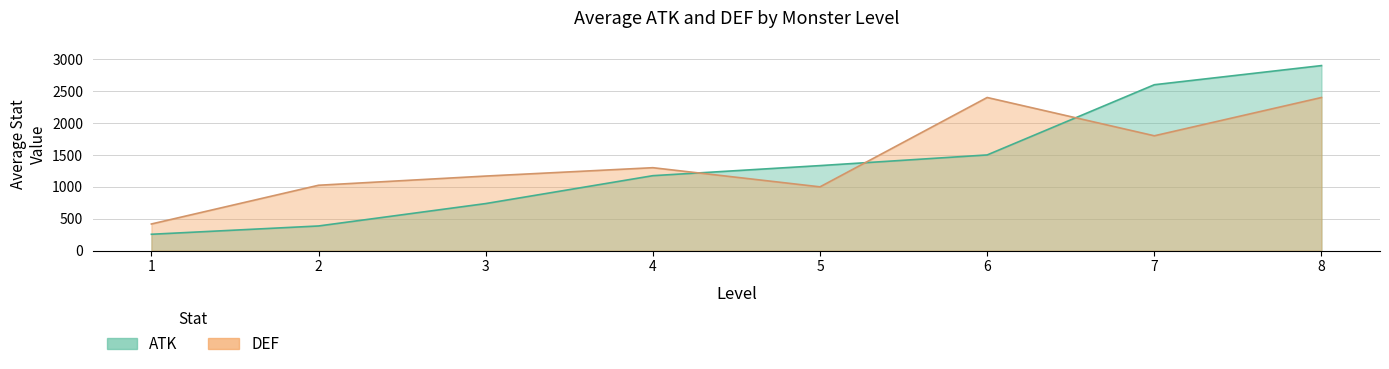

What is the difference between the second highest and minimum values in the DEF series?

1982